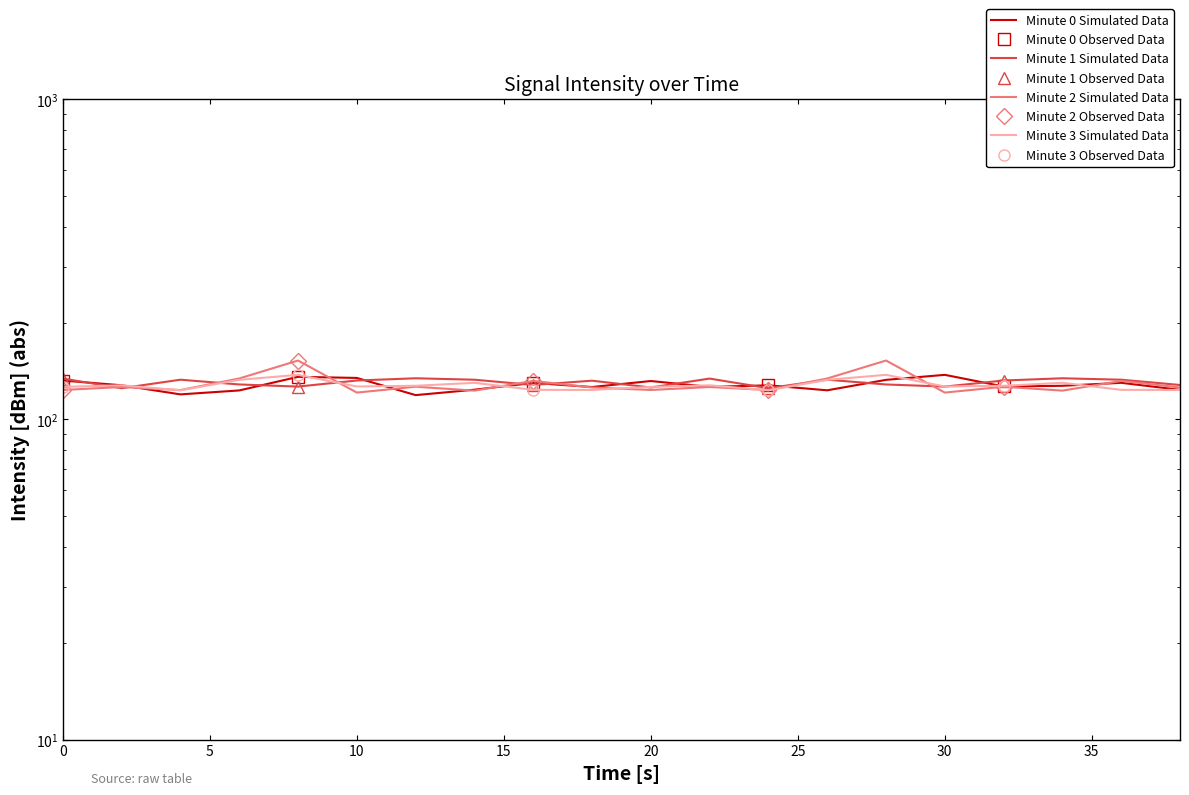

After their last crossing, which series has the higher values: intensity(dBm) - min0 or intensity(dBm) - min3?

intensity(dBm) - min0